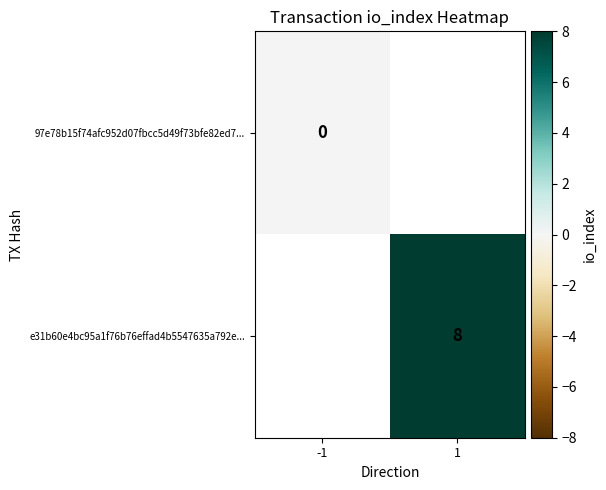

Is it true that e31b60e4bc95a1f76b76effad4b5547635a792e... equals 8 at 1?

True